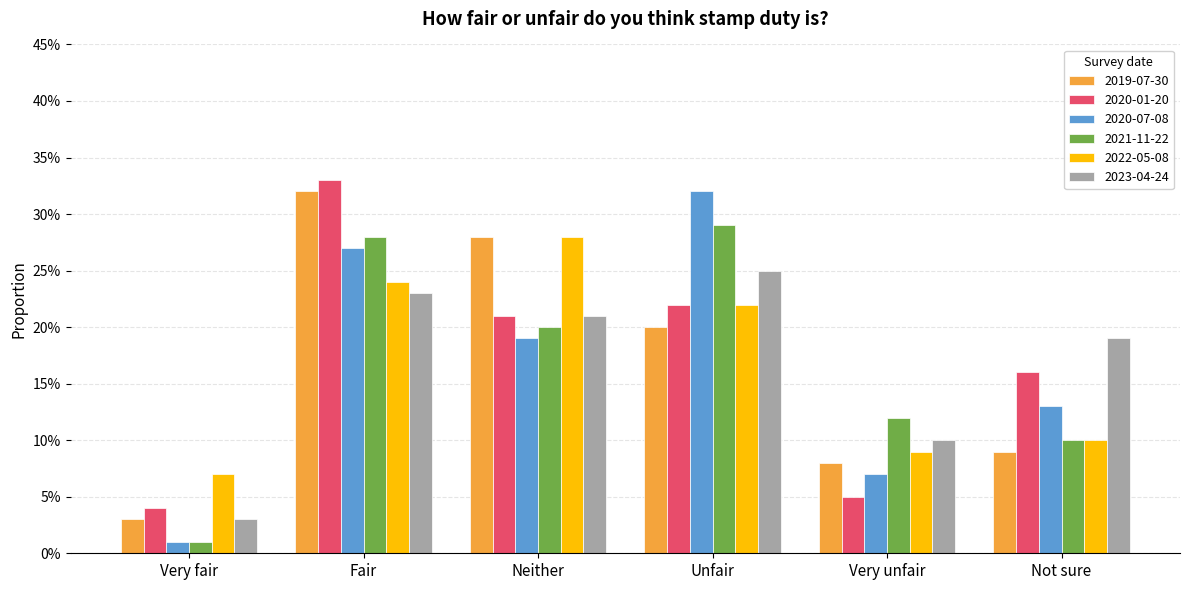

Does the chart contain stacked bars?

No